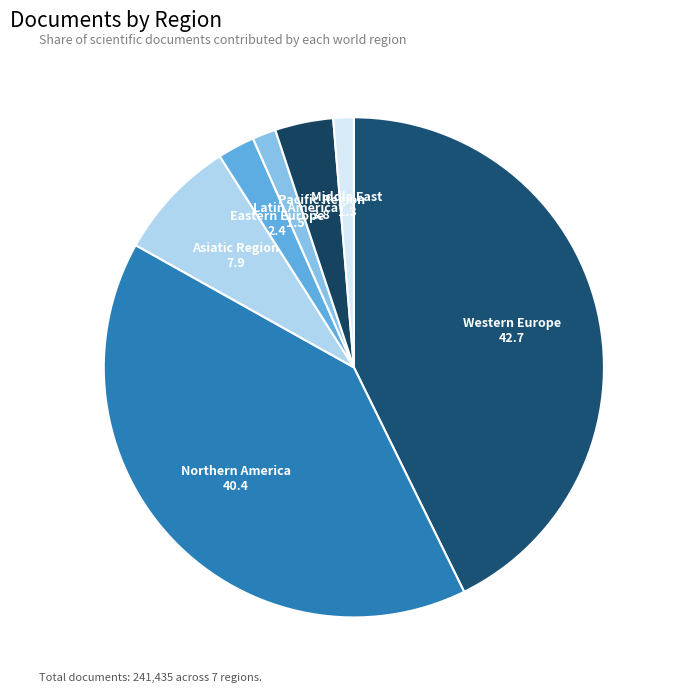

True or false: Asiatic Region accounts for 1% of the total.

False